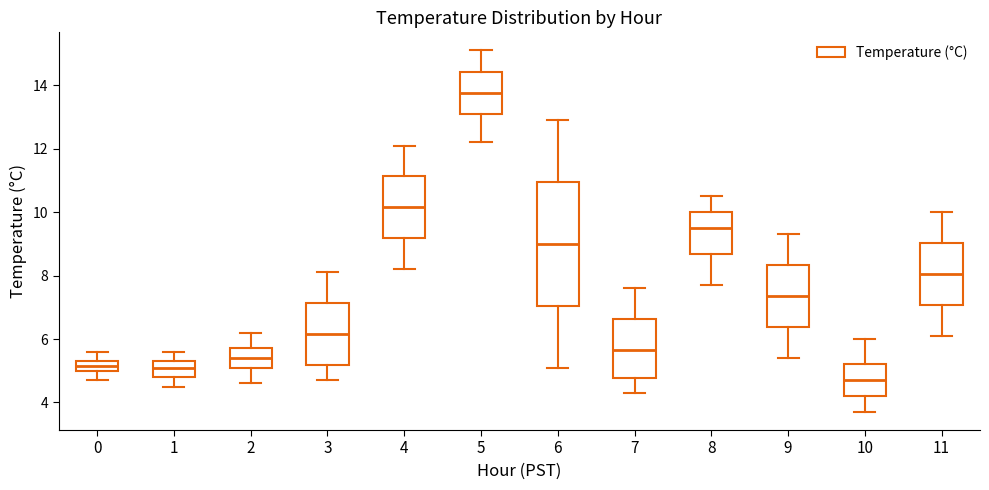

Which box has the highest median line?

5